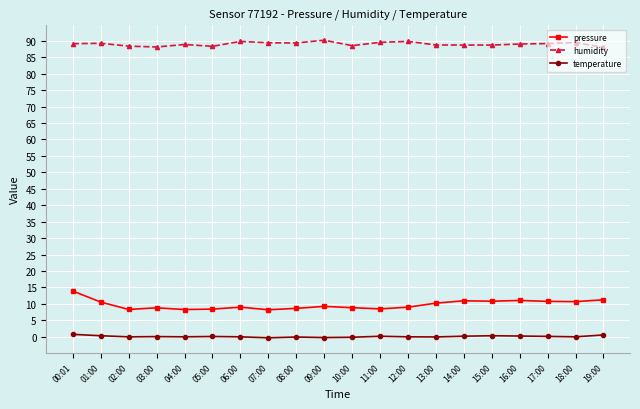

What is the maximum value for pressure?

13.9